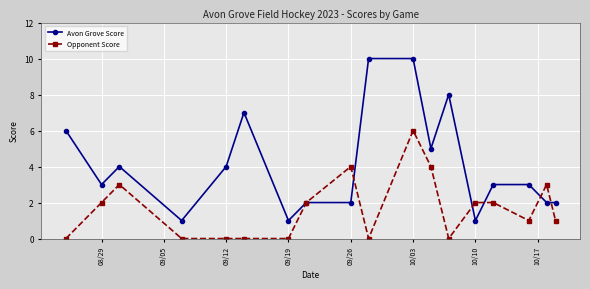

Rank the series by their maximum value, from highest to lowest.

Avon Grove Score, Opponent Score